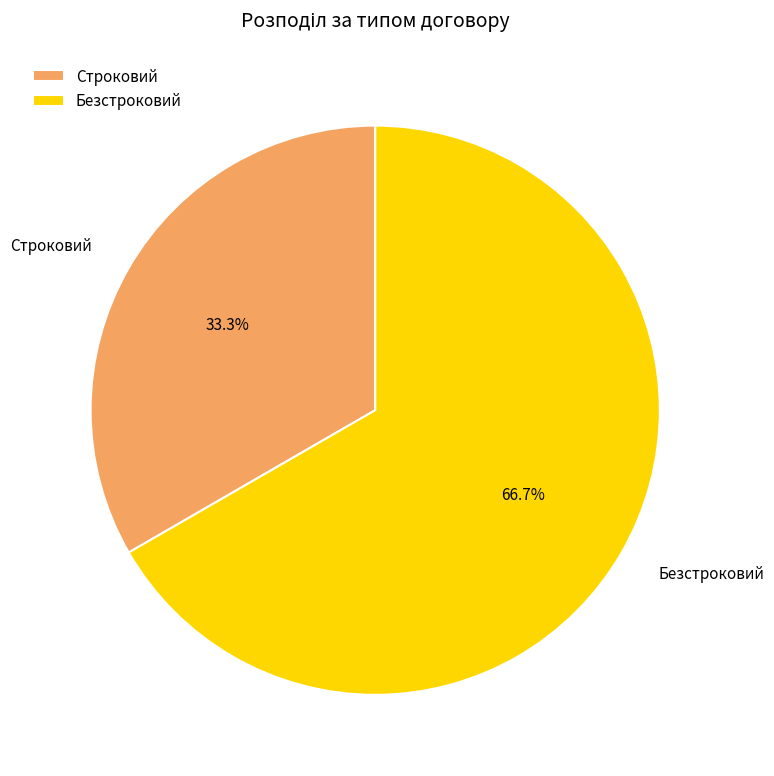

What percentage is the Безстроковий slice, to the nearest percent?

67%